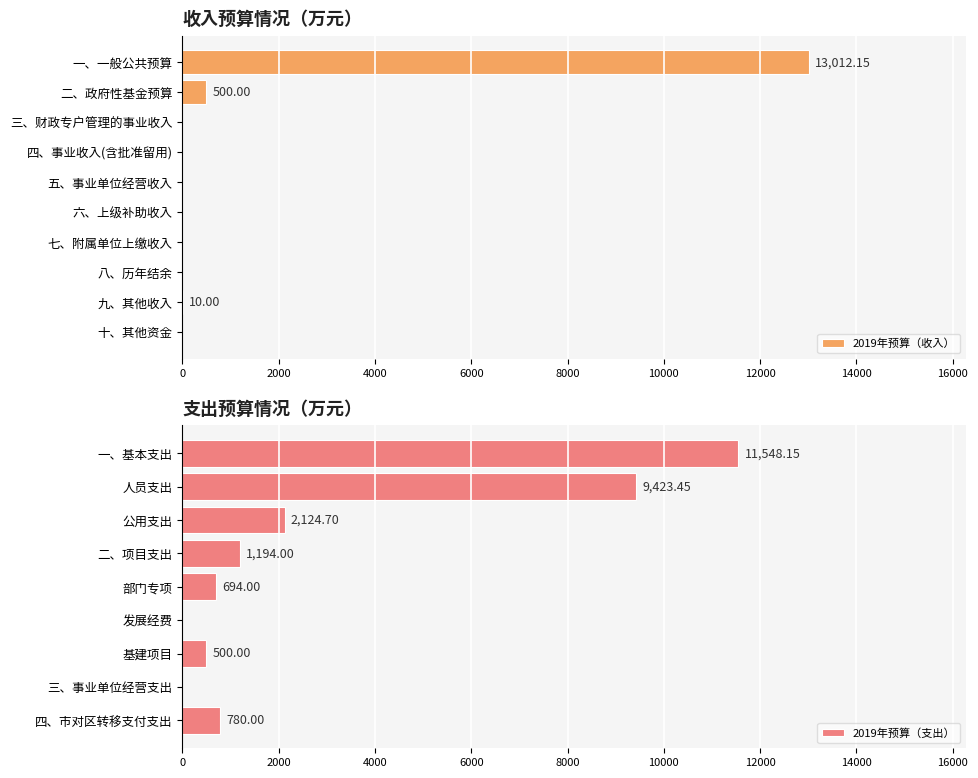

What is the difference between the second highest and minimum values?

500.0